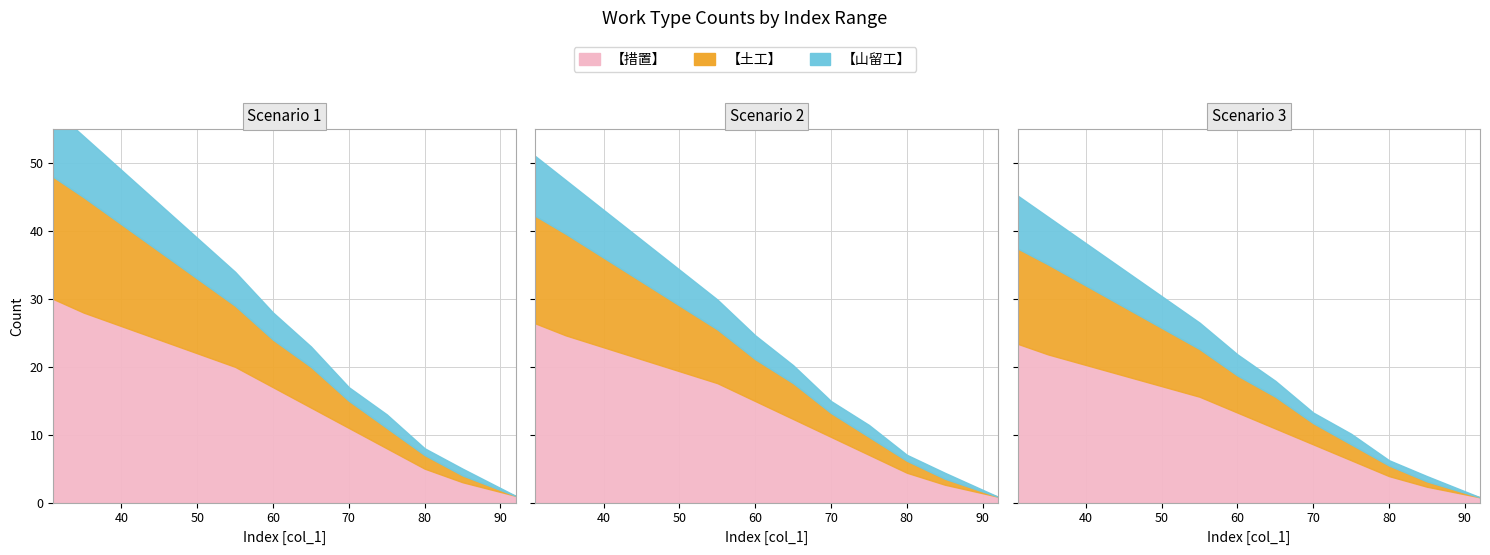

How many data points in 【土工】 are less than 7?

6